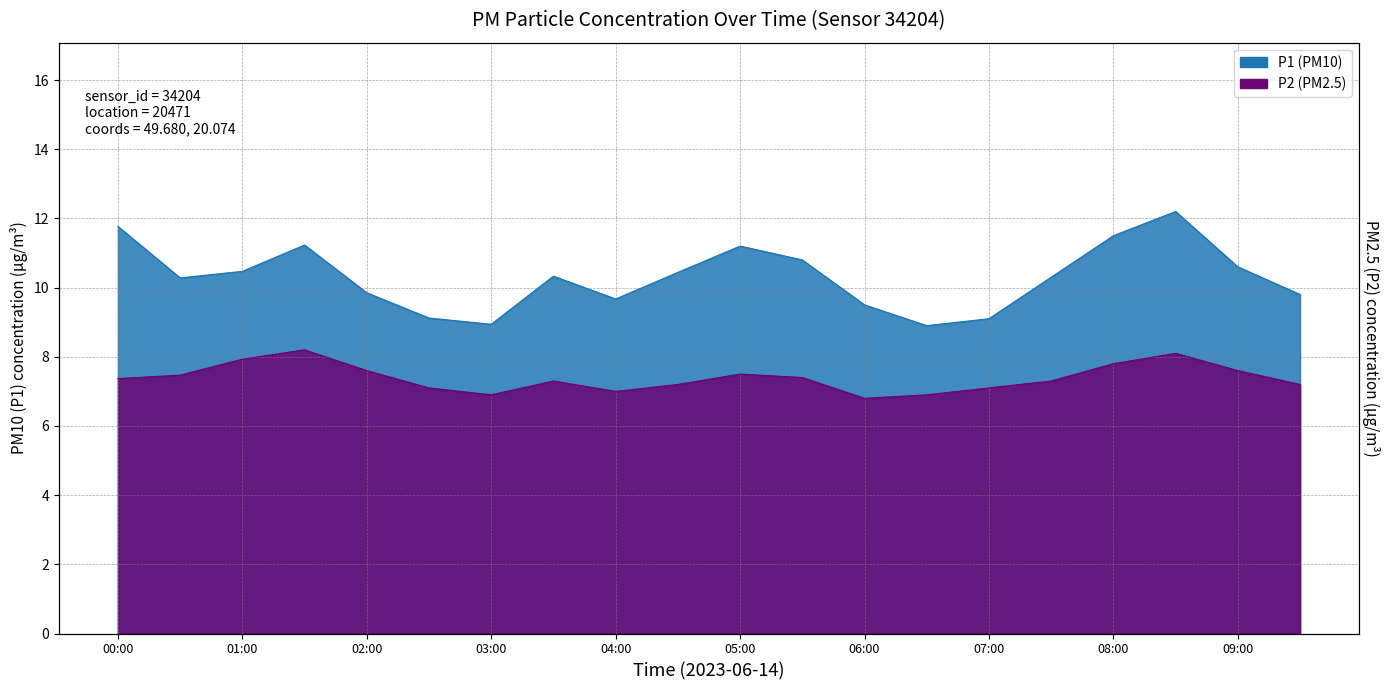

What is the difference between the maximum and second lowest values in the P2 series?

1.3